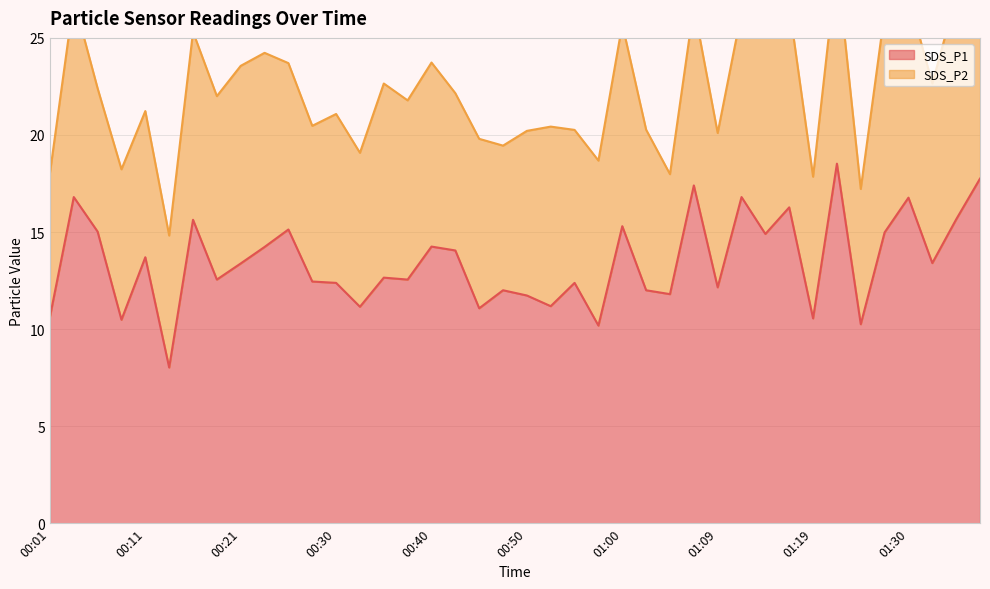

The chart shows a value of 15.7 at 01:35. True or false?

True